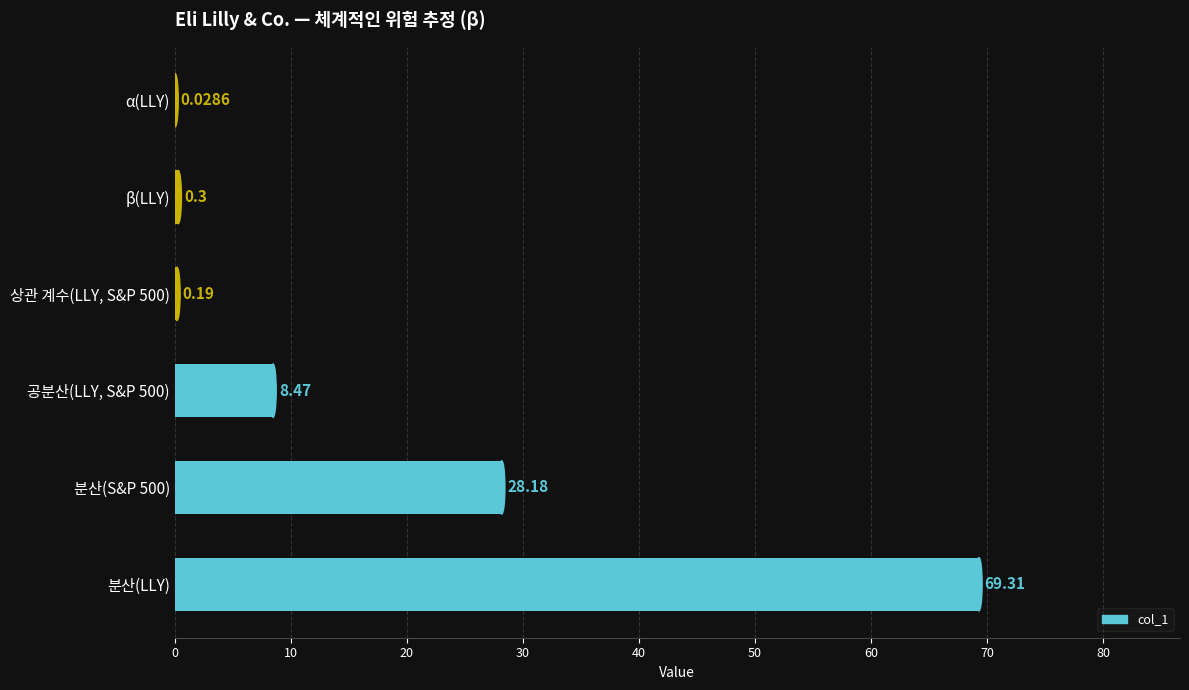

Between 분산(LLY) and α(LLY), which is larger?

분산(LLY)